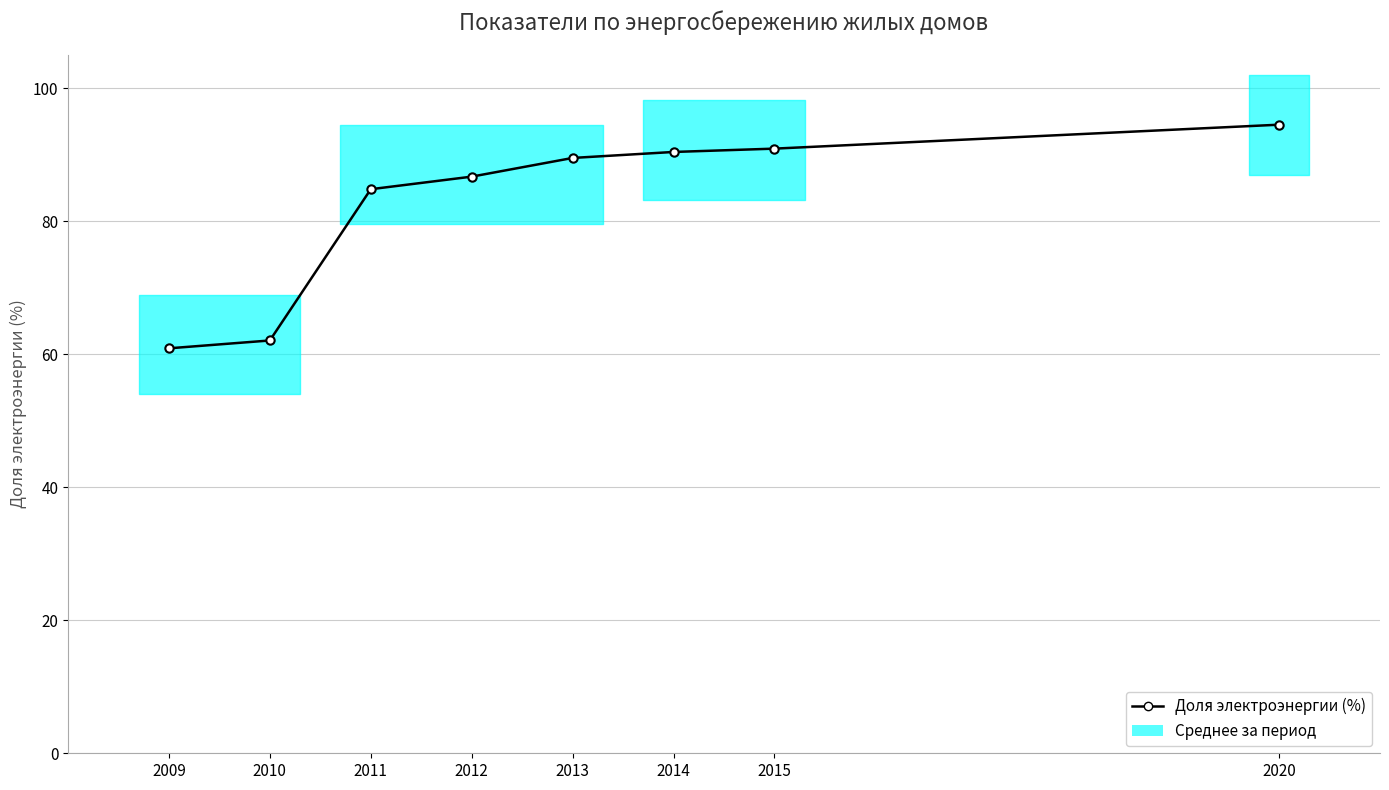

What is the change in value from 2009 to 2010?

+1.2